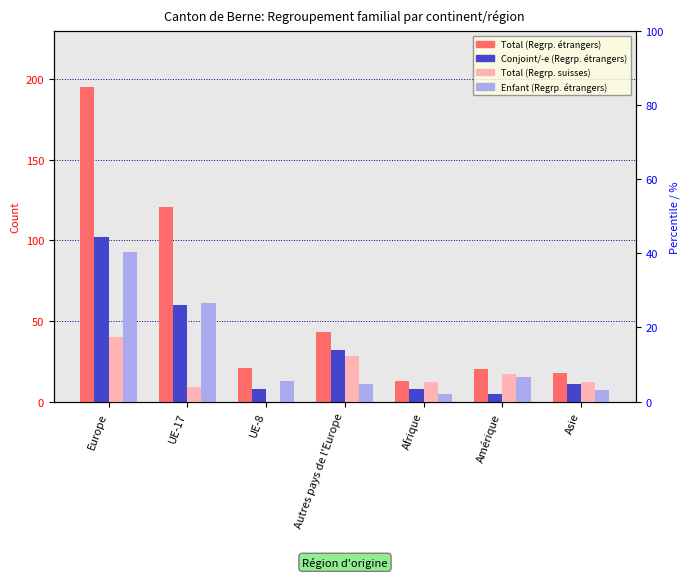

What is the maximum value for Total (Regroupement familial suisses)?

40